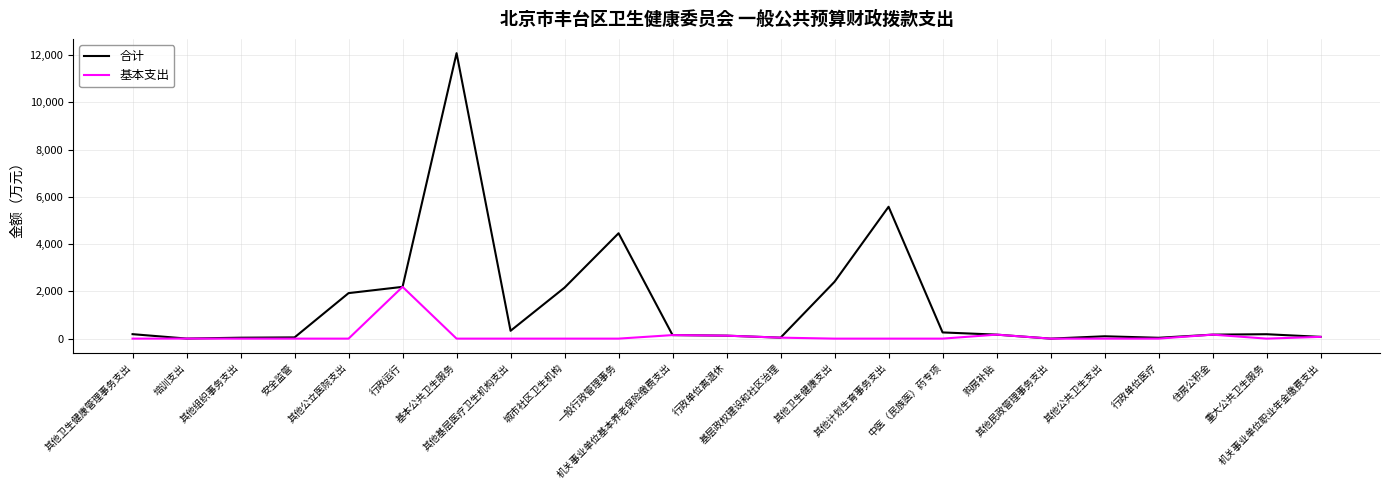

List the series in order of their overall mean, highest first.

合计, 基本支出